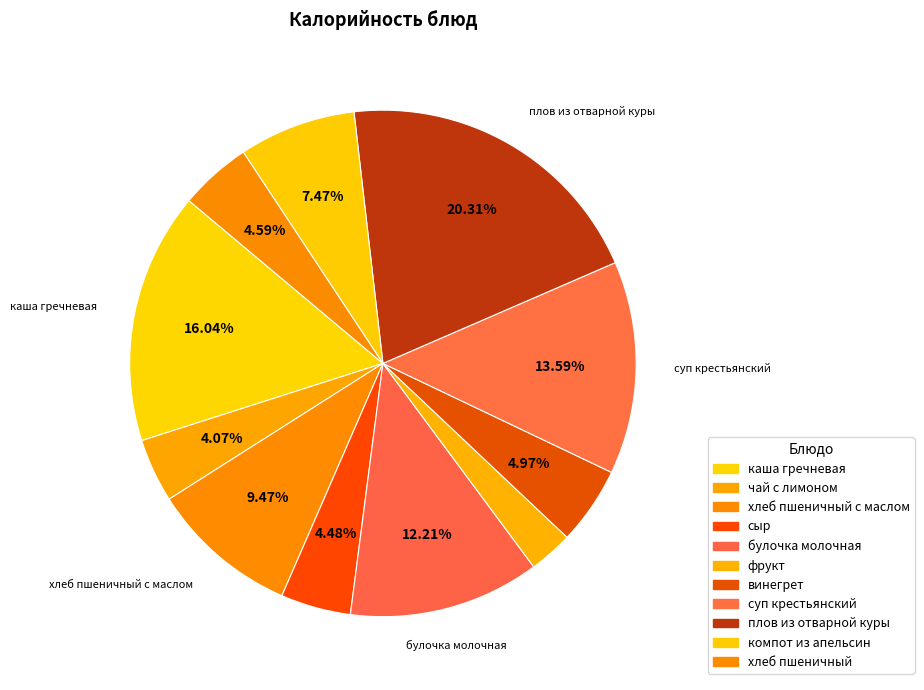

The хлеб пшеничный slice represents 1% of the pie. True or false?

False